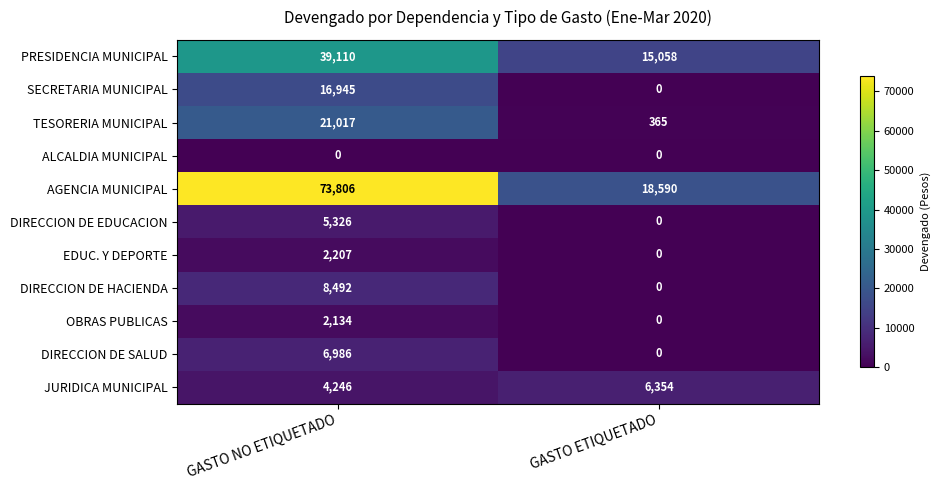

Reading left to right, list all the values displayed in this chart.

PRESIDENCIA MUNICIPAL: GASTO NO ETIQUETADO=39110	GASTO ETIQUETADO=15058
SECRETARIA MUNICIPAL: GASTO NO ETIQUETADO=16945	GASTO ETIQUETADO=0
TESORERIA MUNICIPAL: GASTO NO ETIQUETADO=21017	GASTO ETIQUETADO=365
ALCALDIA MUNICIPAL: GASTO NO ETIQUETADO=0	GASTO ETIQUETADO=0
AGENCIA MUNICIPAL: GASTO NO ETIQUETADO=73806	GASTO ETIQUETADO=18590
DIRECCION DE EDUCACION: GASTO NO ETIQUETADO=5326	GASTO ETIQUETADO=0
EDUC. Y DEPORTE: GASTO NO ETIQUETADO=2207	GASTO ETIQUETADO=0
DIRECCION DE HACIENDA: GASTO NO ETIQUETADO=8492	GASTO ETIQUETADO=0
OBRAS PUBLICAS: GASTO NO ETIQUETADO=2134	GASTO ETIQUETADO=0
DIRECCION DE SALUD: GASTO NO ETIQUETADO=6986	GASTO ETIQUETADO=0
JURIDICA MUNICIPAL: GASTO NO ETIQUETADO=4246	GASTO ETIQUETADO=6354